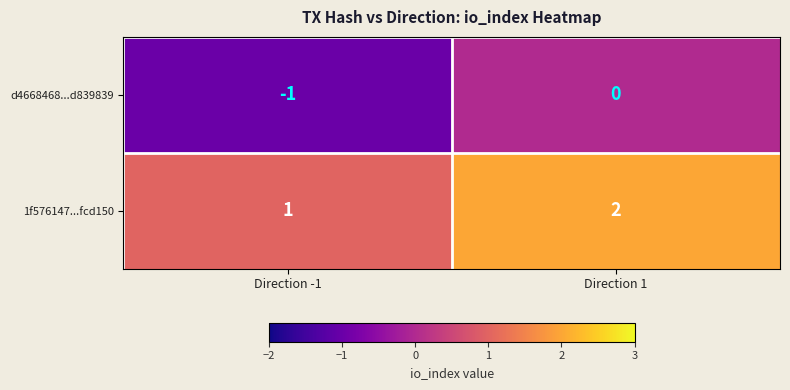

What is the sum of all 1f576147...fcd150 values?

3